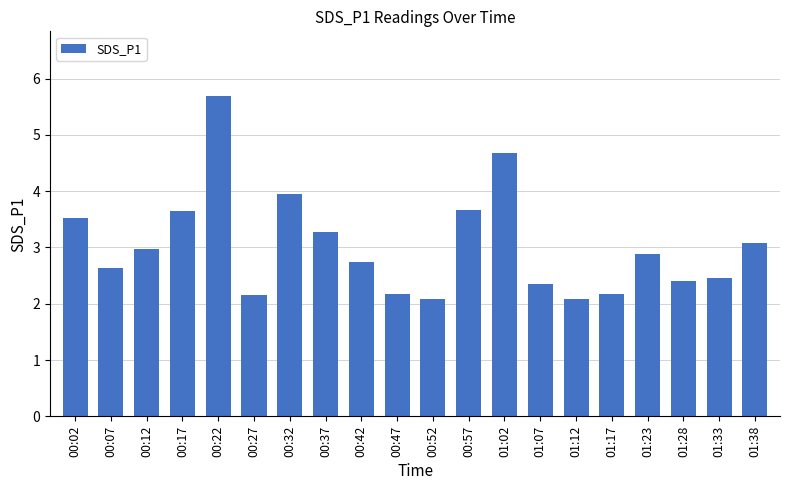

What is the sum of the values at 01:02 and 00:12?

7.7